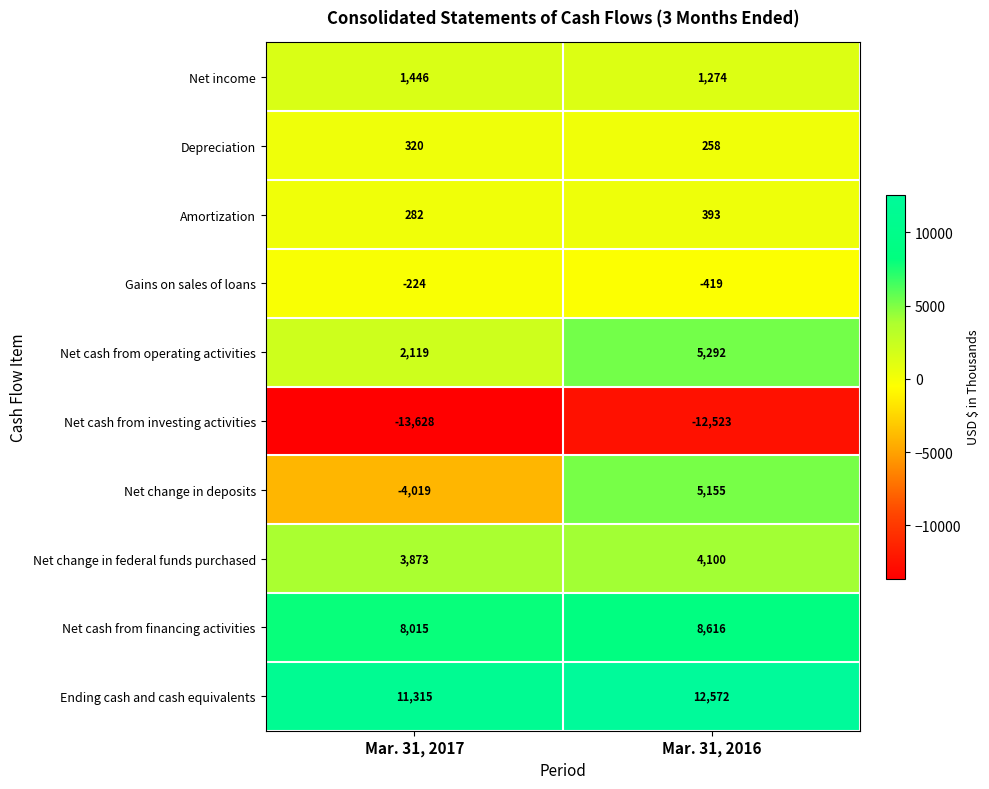

Which category has the highest value across all series?

Mar. 31, 2016